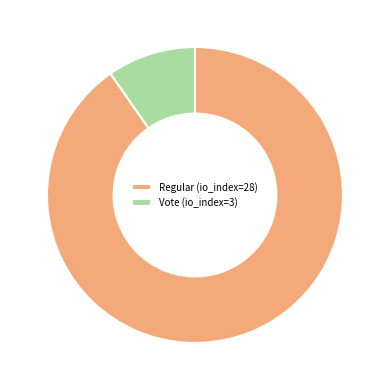

Which slice is the smallest?

Vote (io_index=3)